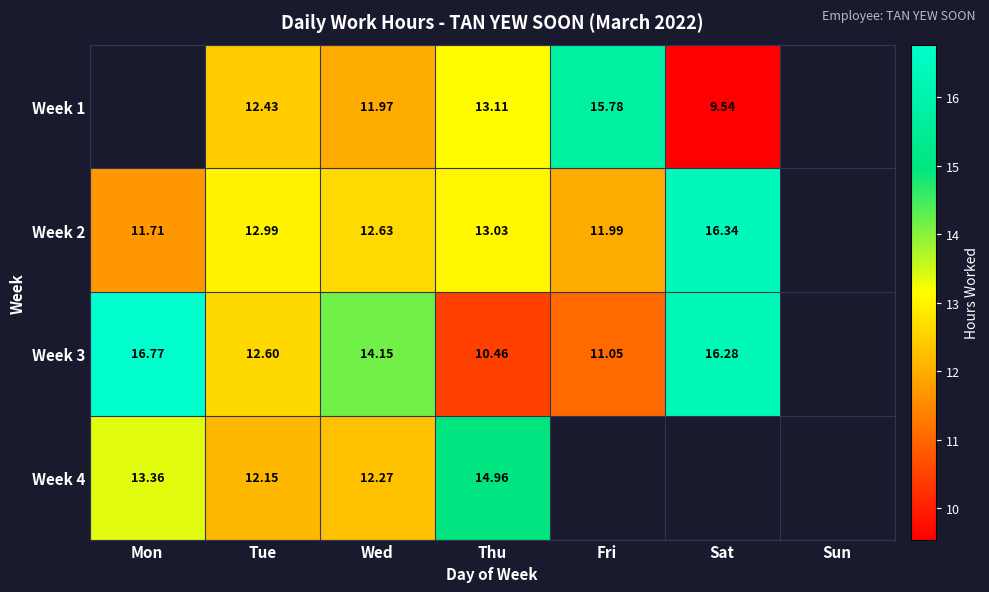

At which category is the sum across all series the highest?

Thu